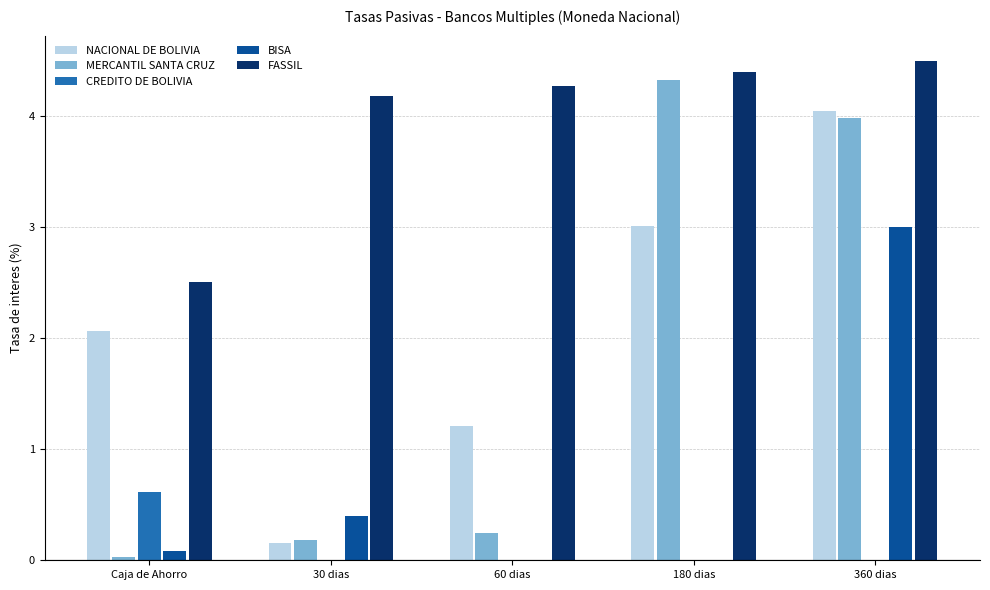

At which category is the sum across all series the highest?

360 dias